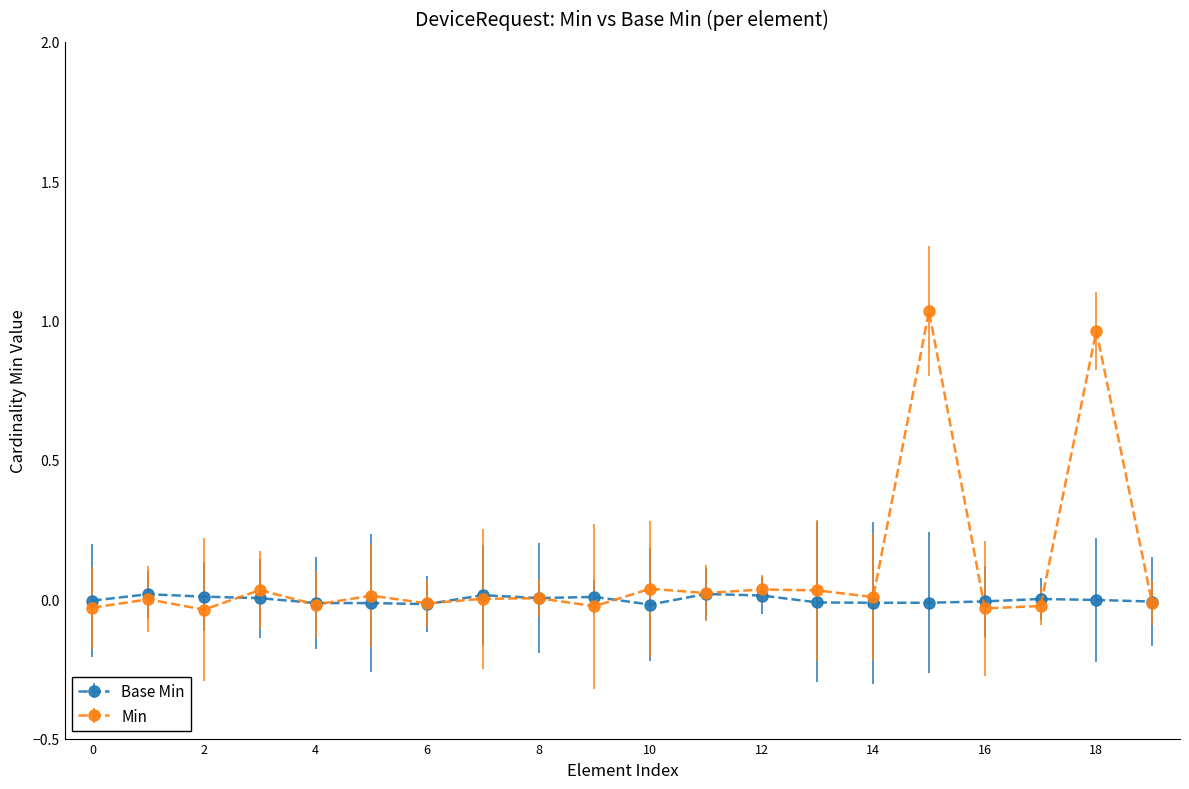

How many lines are shown in the chart?

2